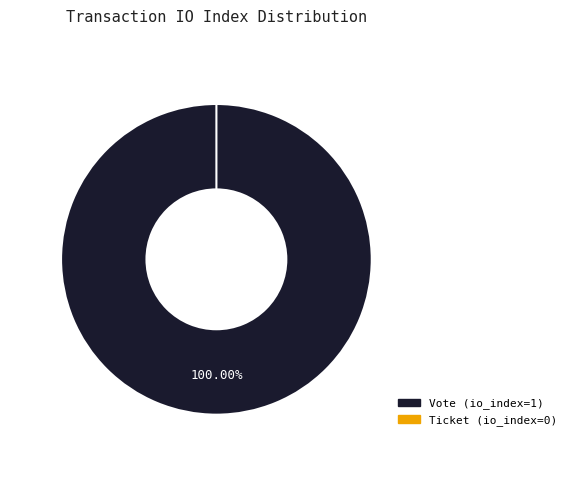

Is there any slice that represents more than half of the pie?

Yes